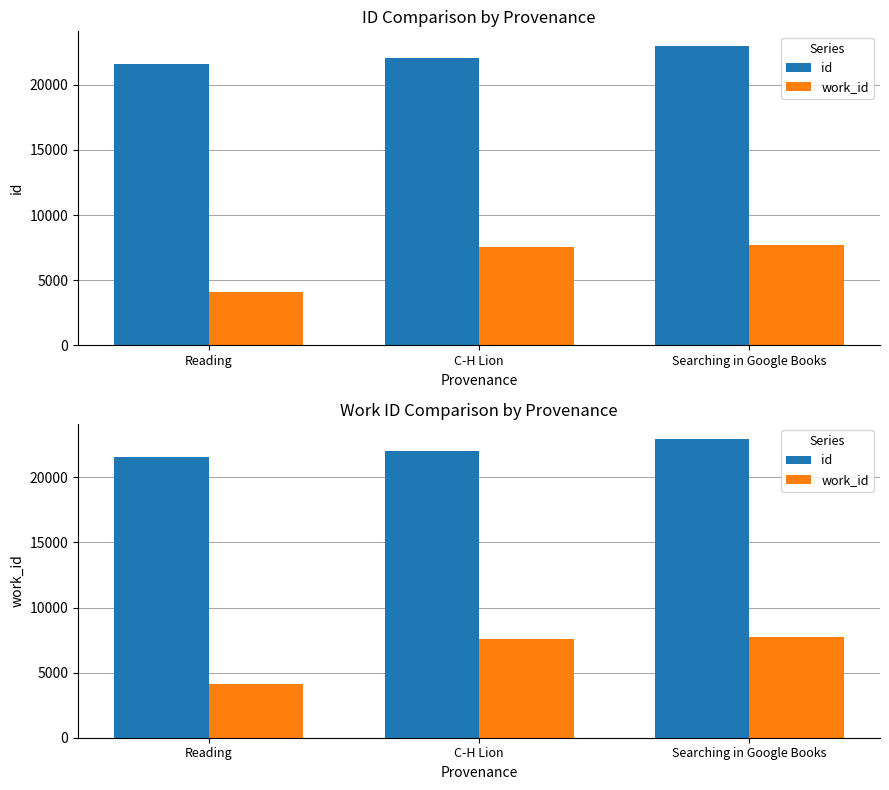

At which label does work_id reach its minimum?

Reading